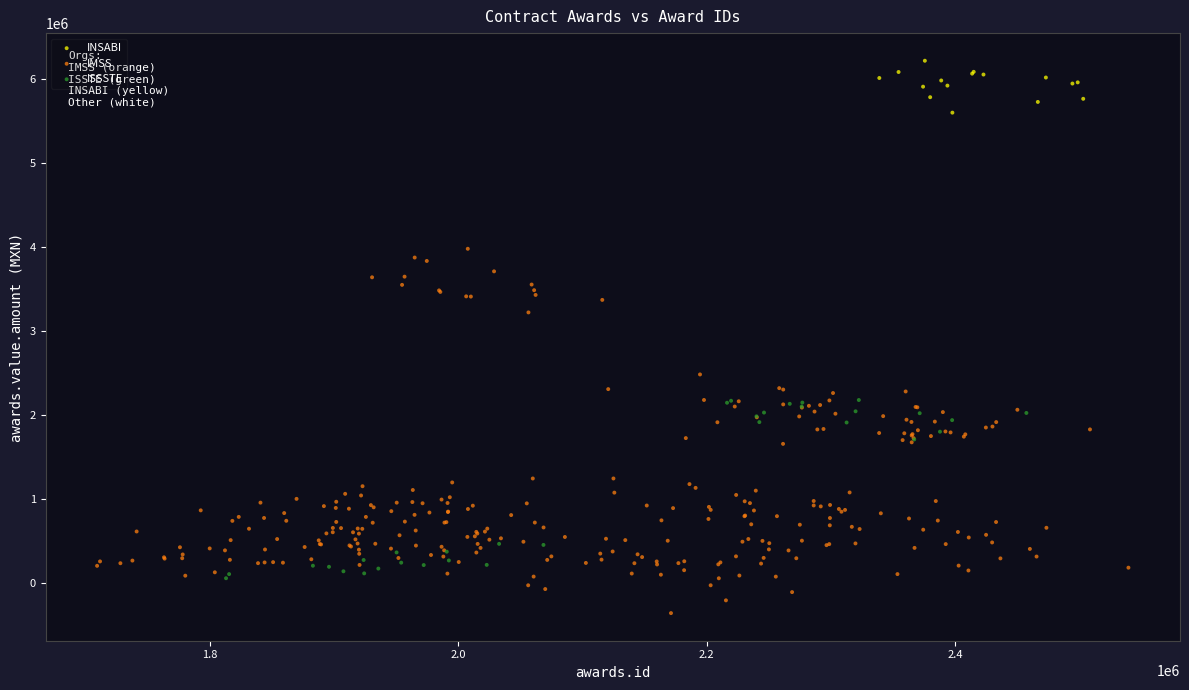

Which series reaches the maximum Y coordinate?

INSABI